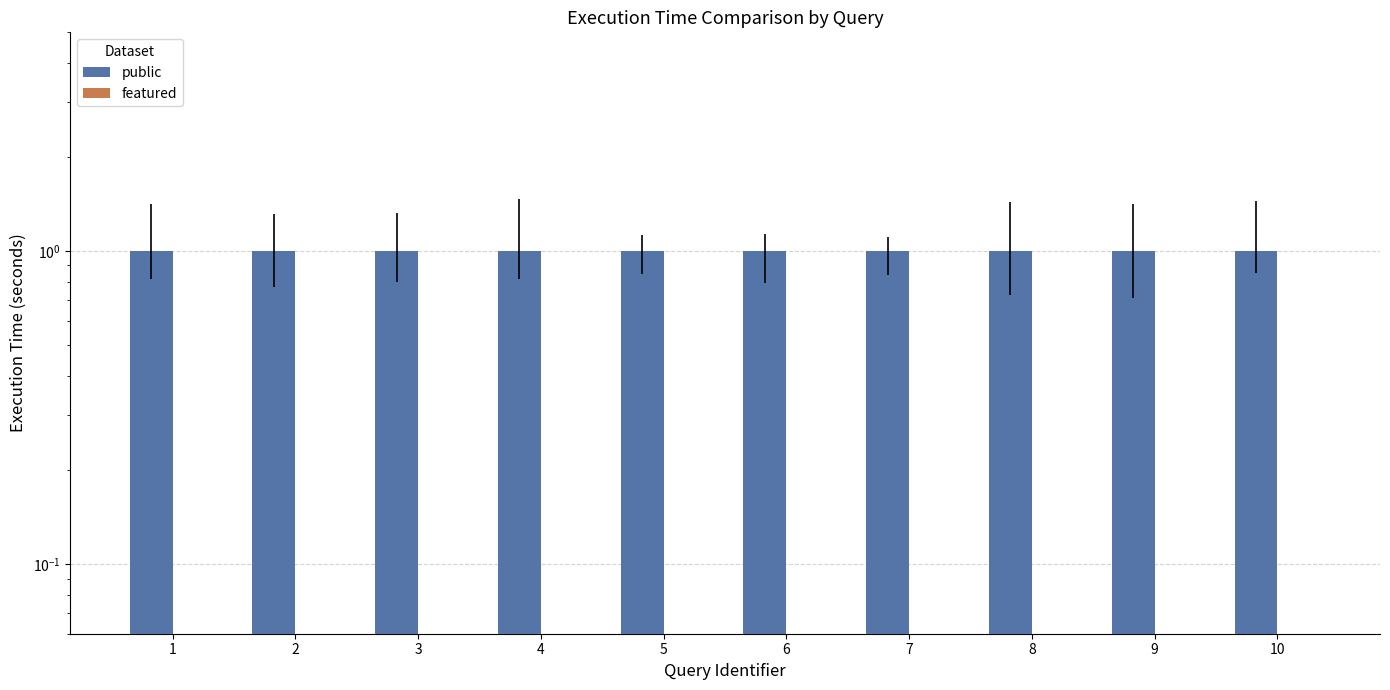

Are the bars horizontal?

No